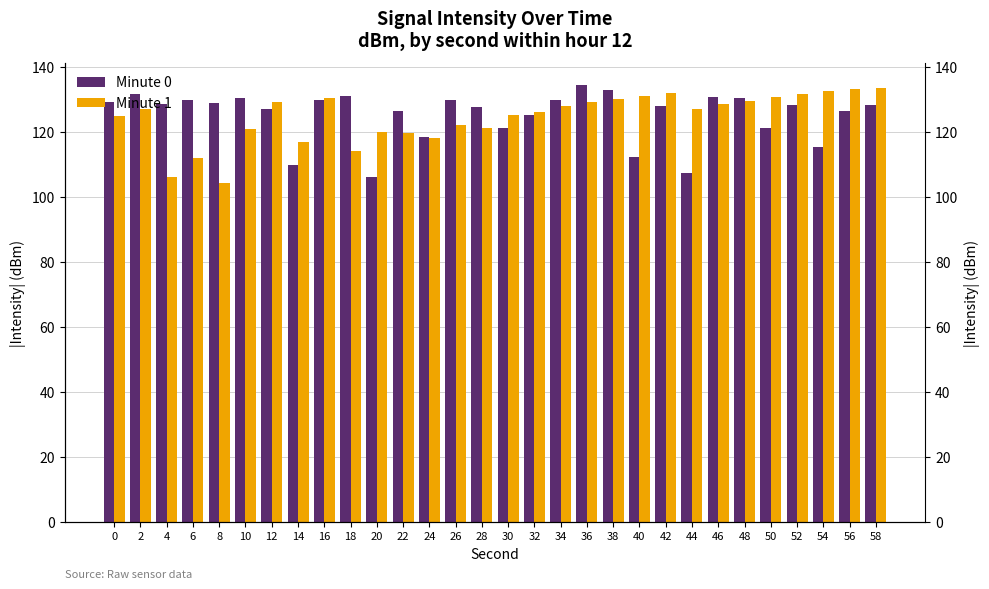

What is the difference between the maximum and minimum values in the Minute 0 series?

28.4